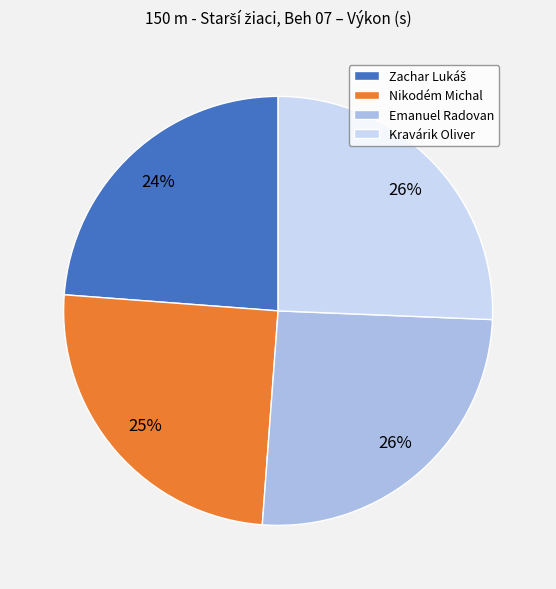

Approximately how many times larger is the value at Emanuel Radovan compared to Nikodém Michal?

1.0